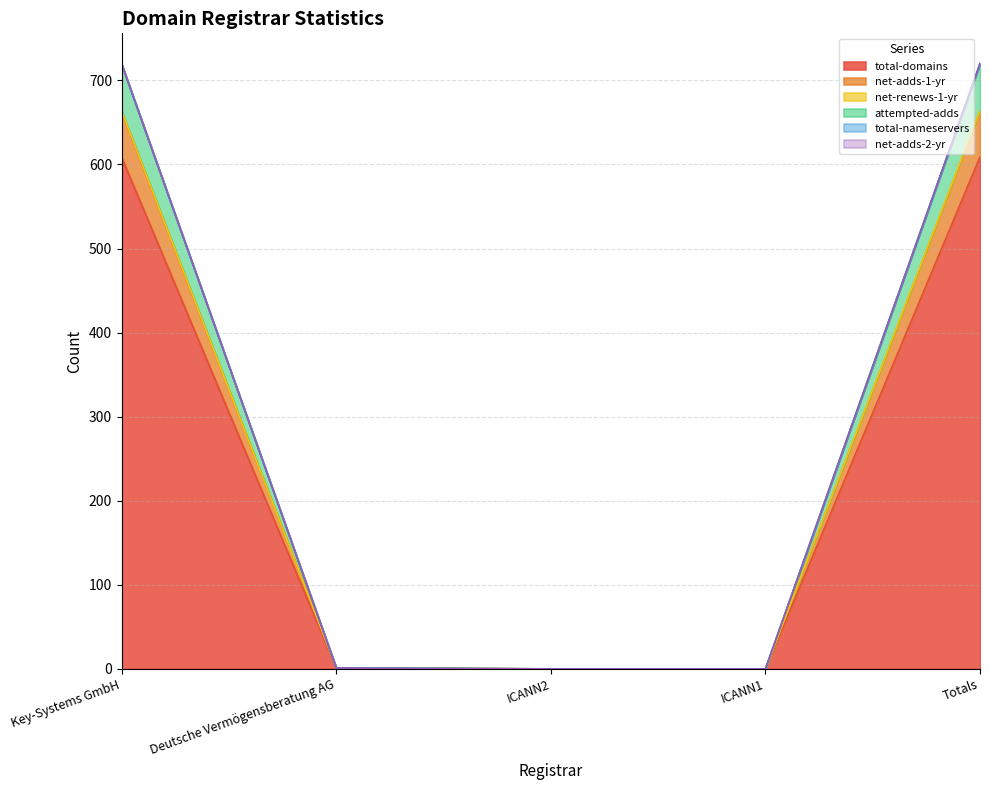

What is the label of the 2nd point from the left?

Deutsche Vermögensberatung AG